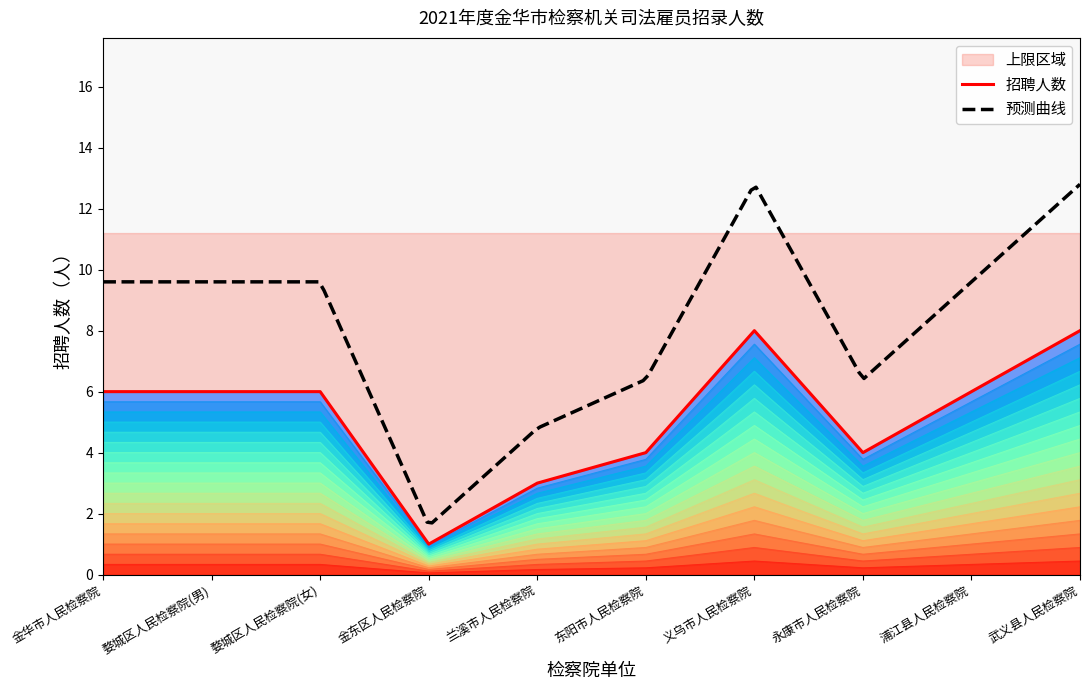

What is the difference between the maximum and minimum values?

7